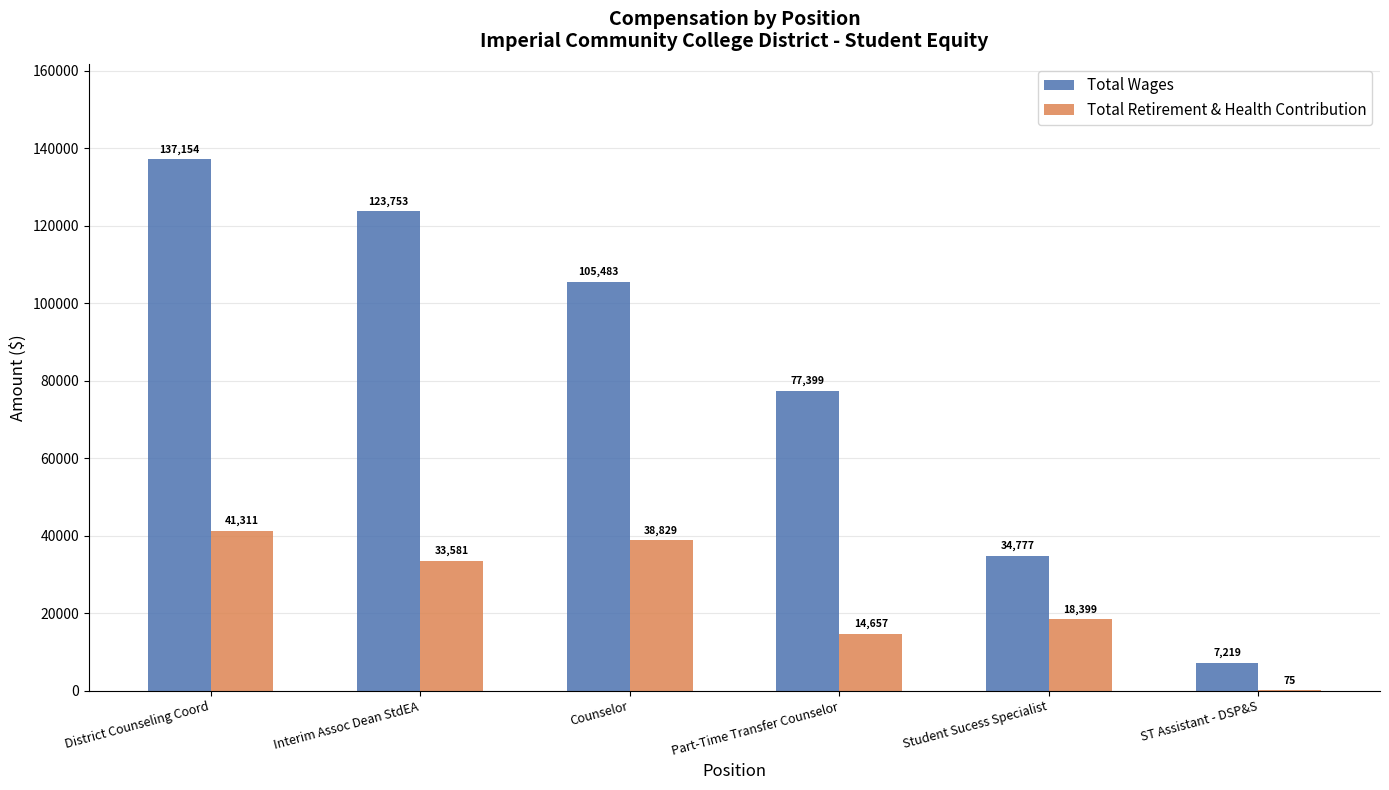

The value of Total Wages at Student Sucess Specialist is 34777. True or false?

True